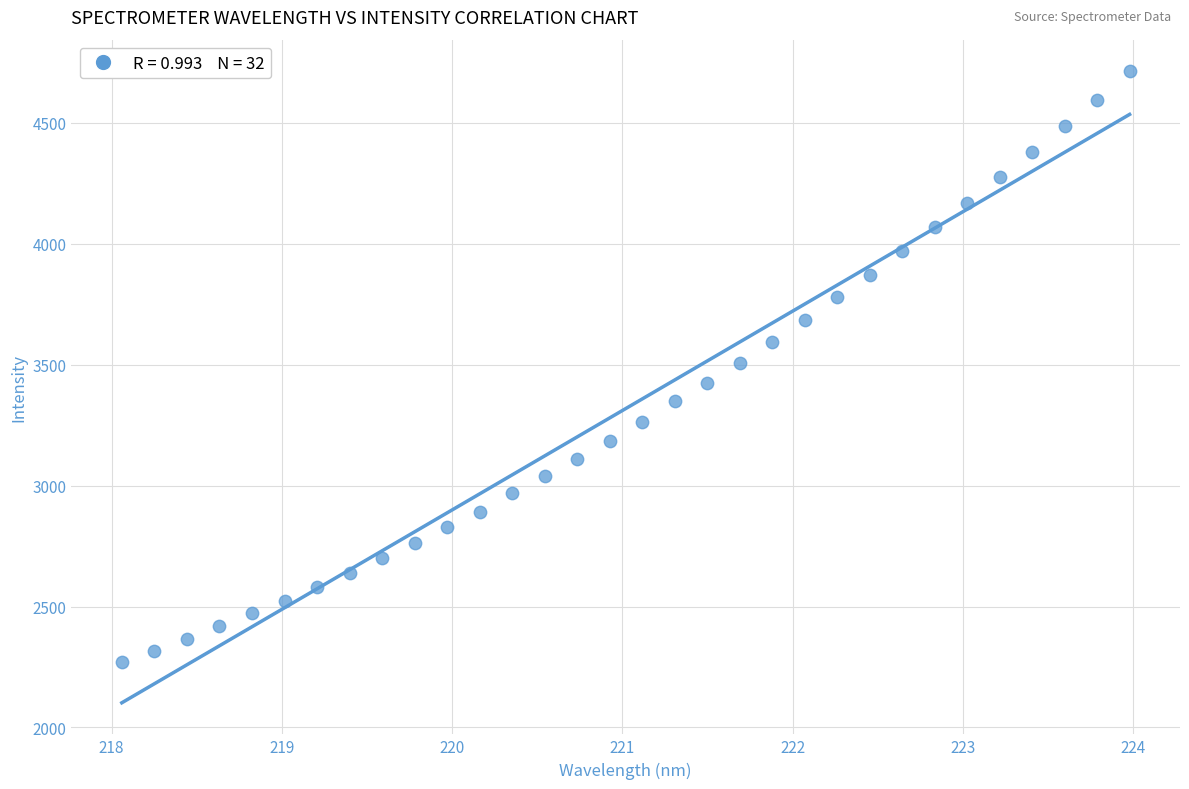

What is the range of Y values (max minus min)?

2443.6